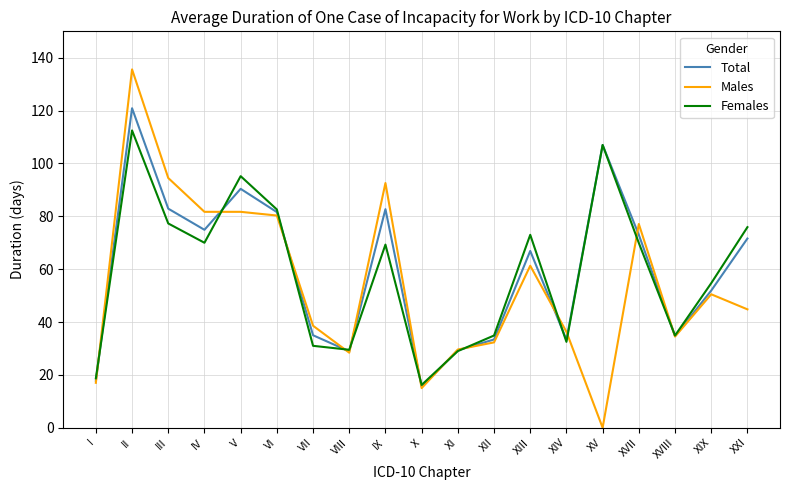

In Total, how many points are lower than both neighbors (excluding endpoints)?

5